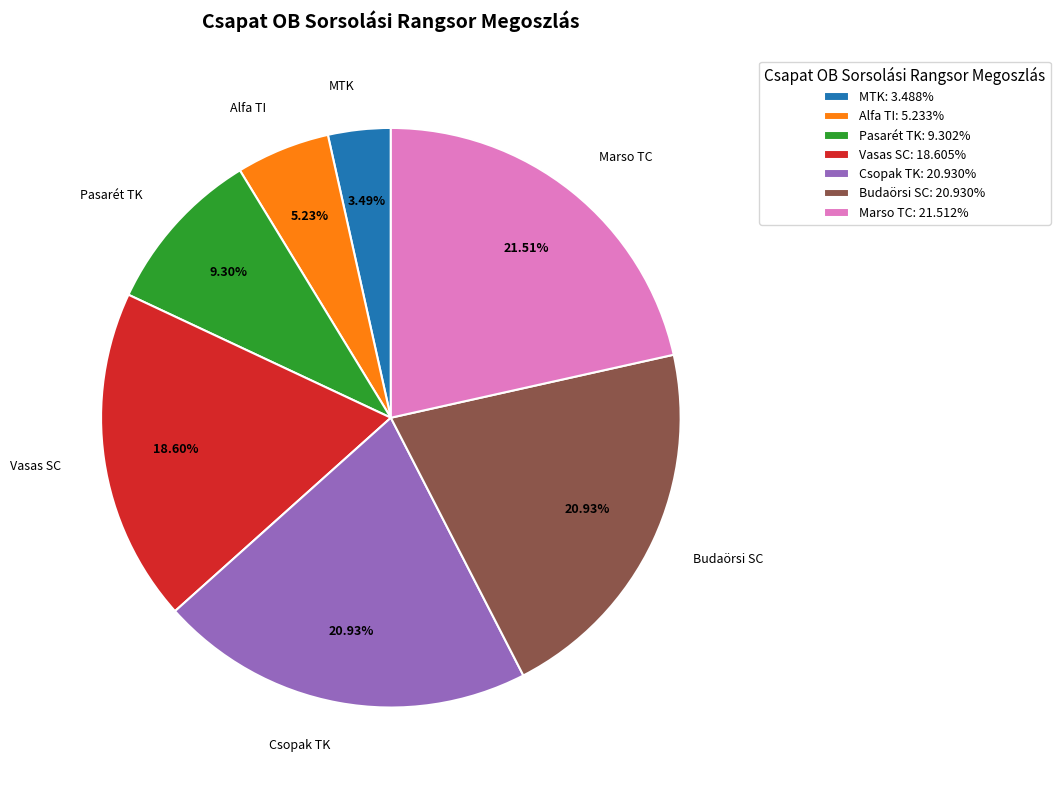

True or false: Marso TC accounts for 22% of the total.

True